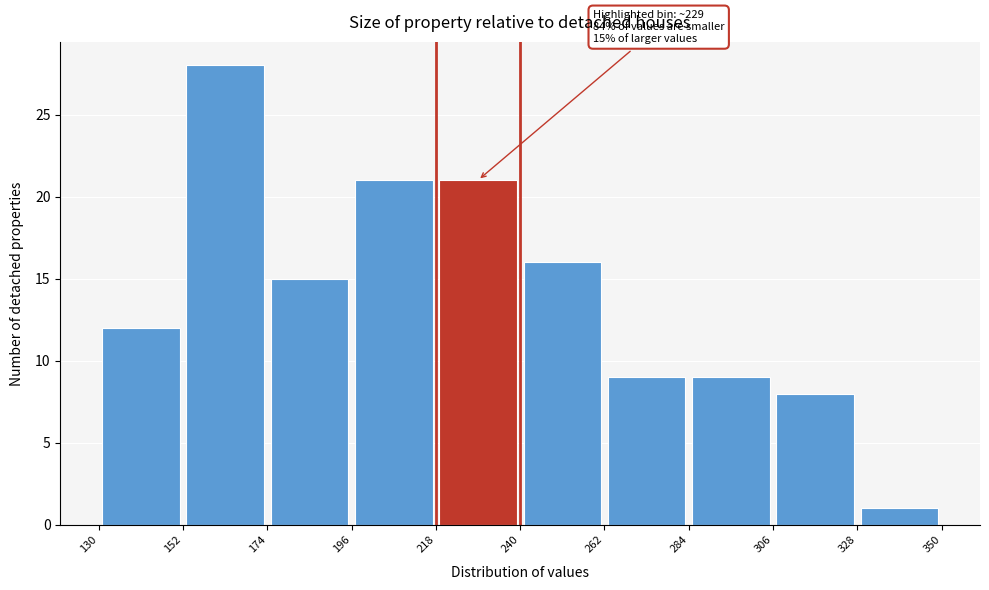

Which range on the x-axis has the tallest bar?

152 to 174